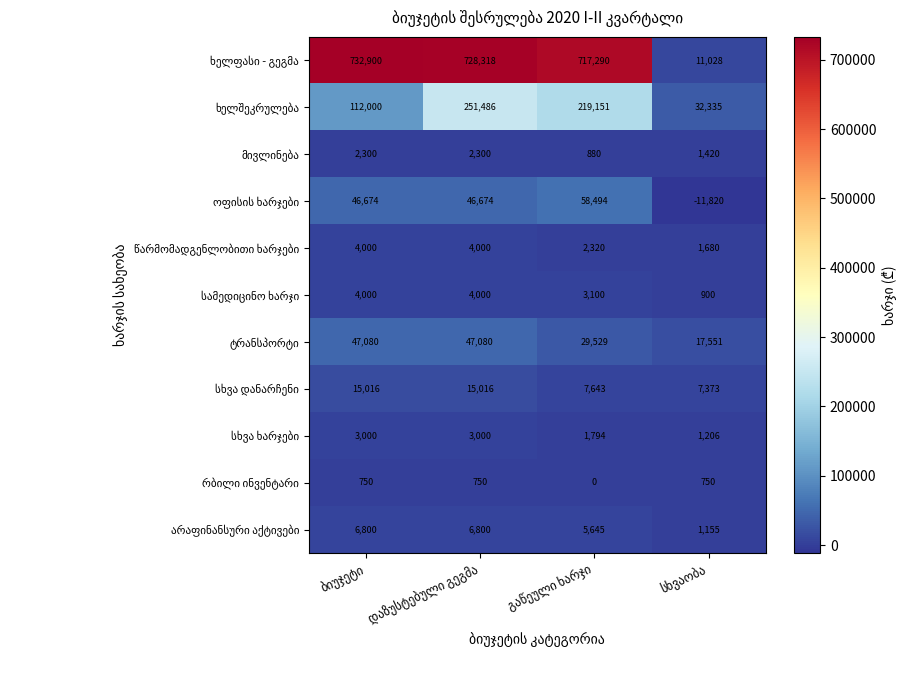

At how many categories does at least one series exceed 451863?

3